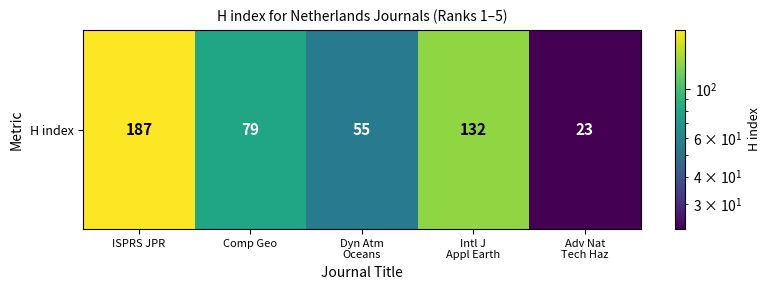

Which label corresponds to the smallest value in the chart?

Adv Nat
Tech Haz